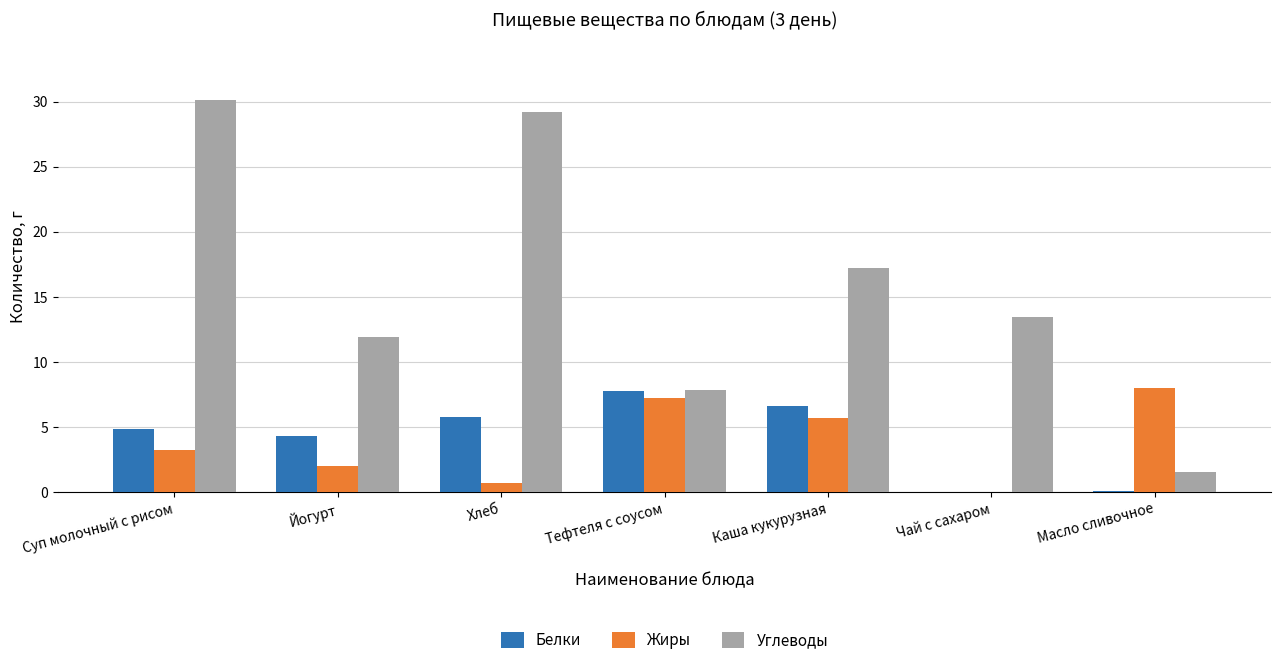

What is the sum of all Углеводы values?

111.3